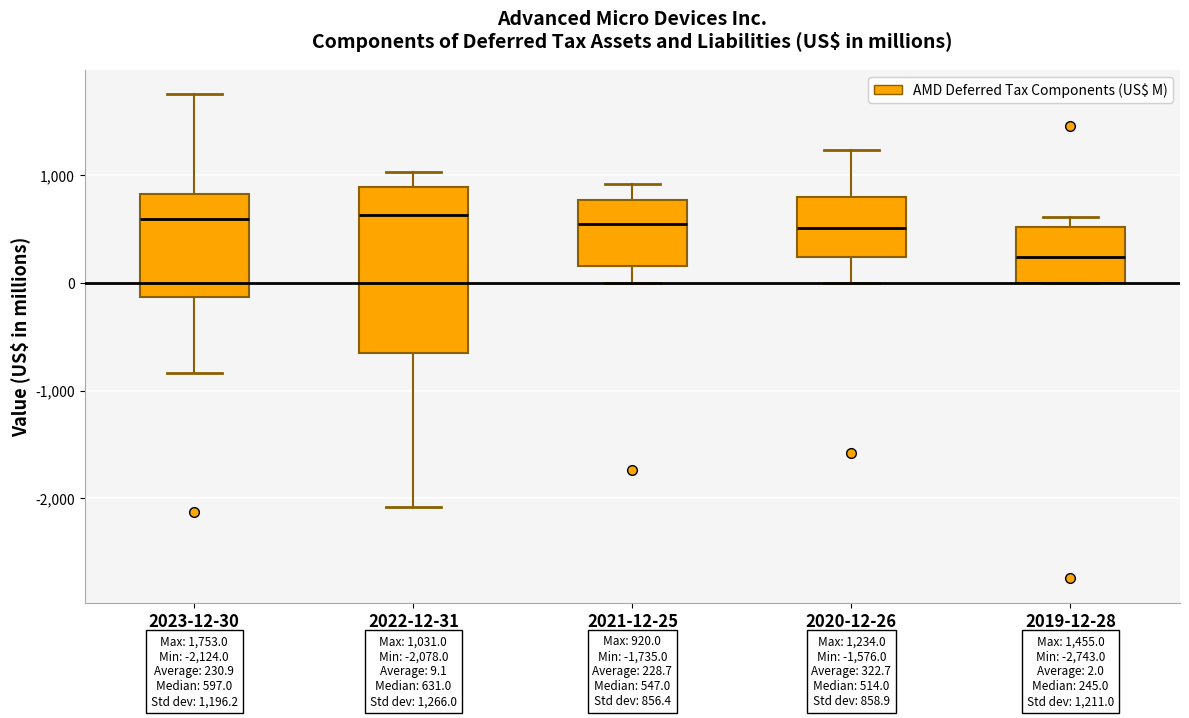

Which box is the tallest, from its lower edge to its upper edge?

2022-12-31